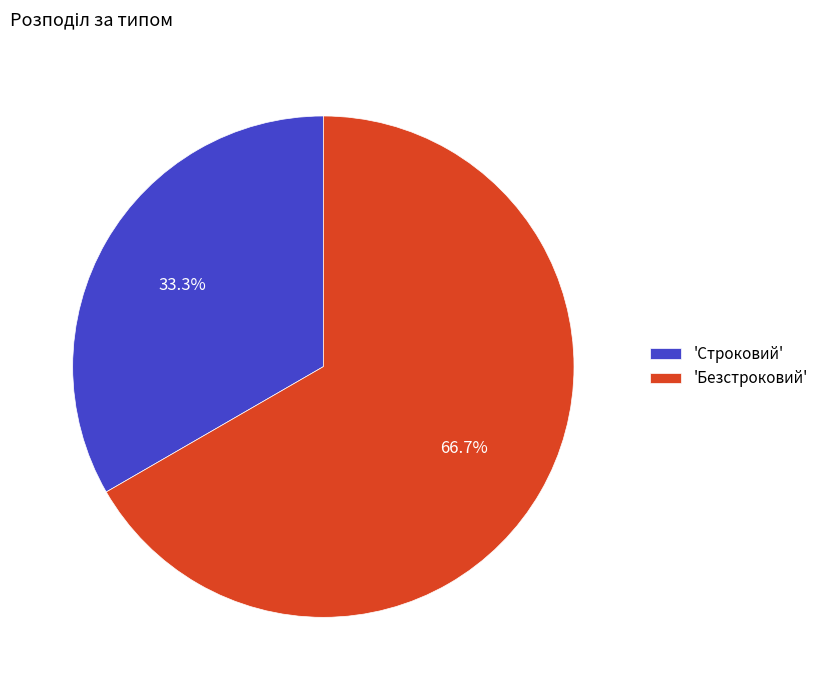

What is the ratio of the value at 'Безстроковий' to the value at 'Строковий'?

2.0